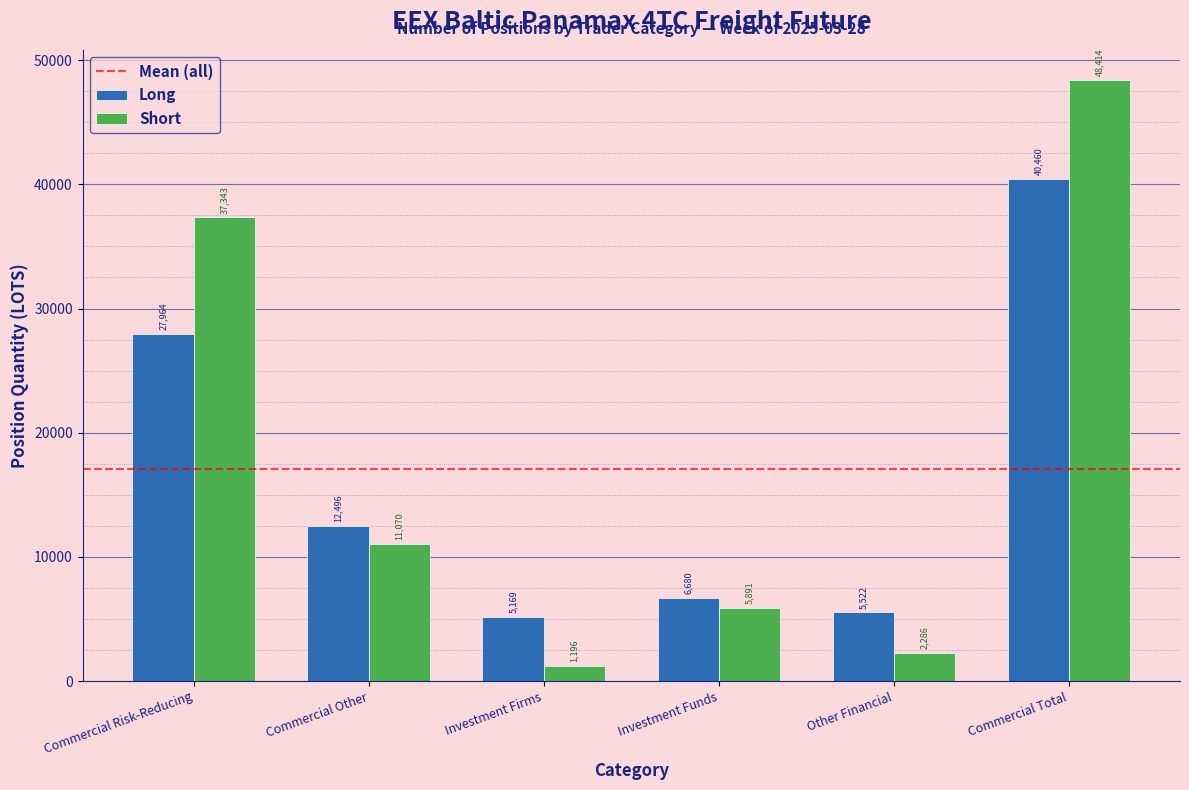

What value does the Long series have at Commercial Total?

40460.4